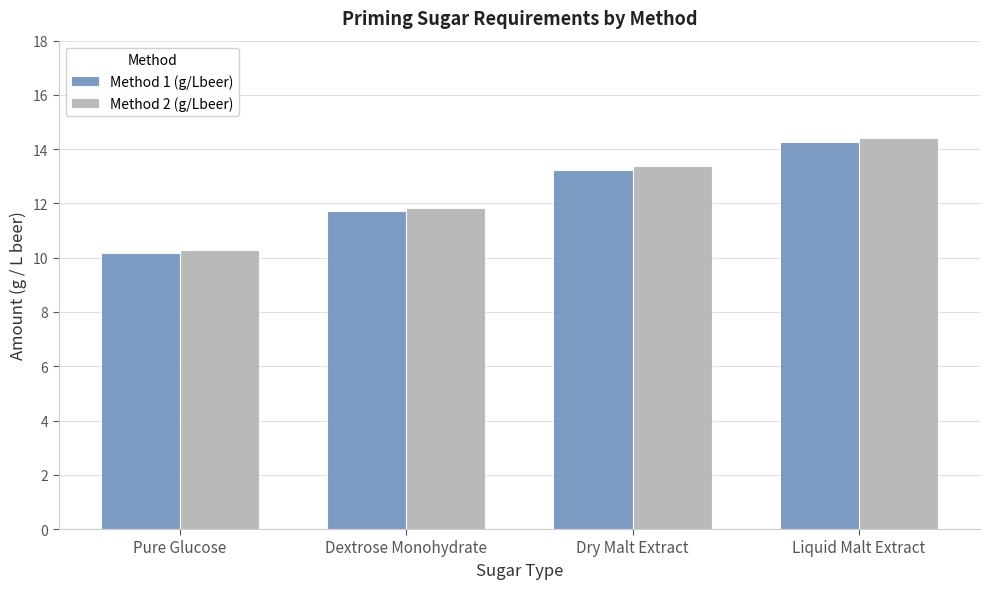

Which category has the highest value in the Method 1 (g/Lbeer) series?

Liquid Malt Extract